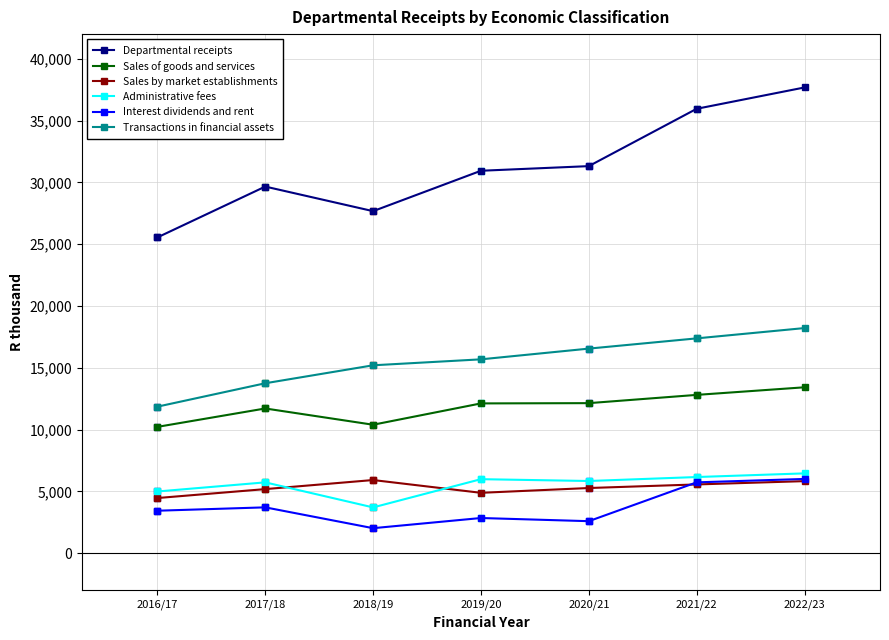

Where is 2018/19 nearest to the value 14847?

2018/19